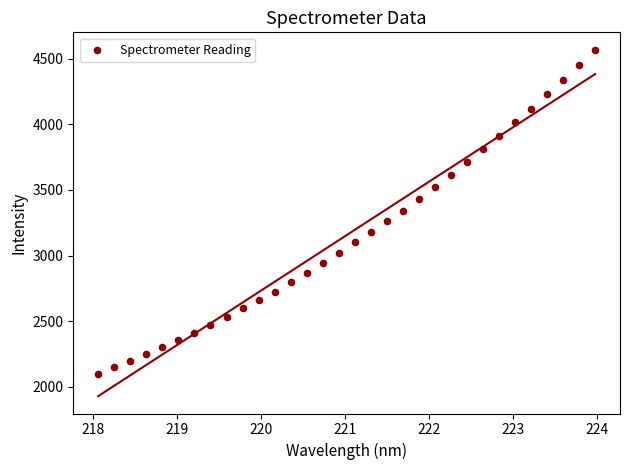

What is the range of X values (max minus min)?

5.9